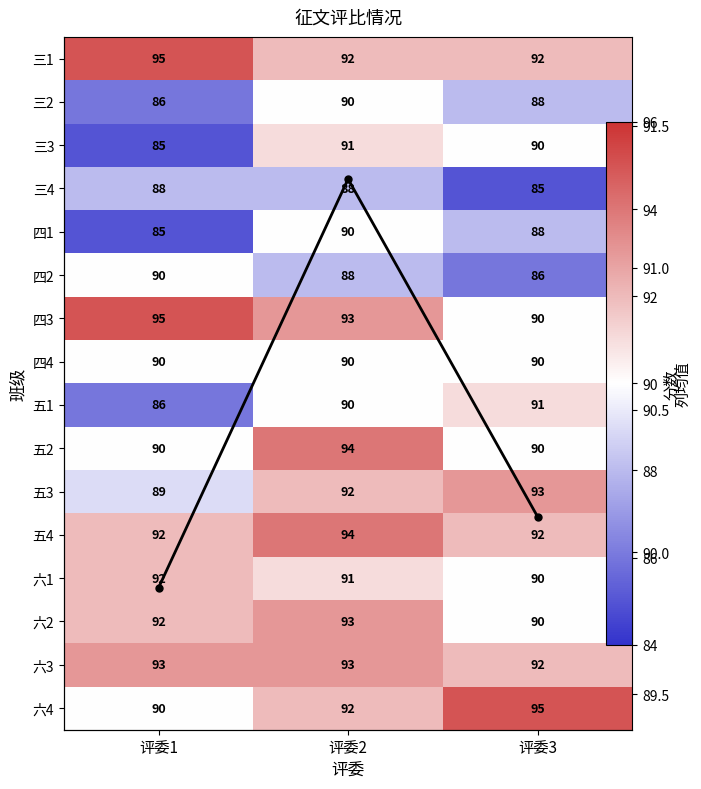

List the series in order of their peak value, highest first.

三1, 四3, 六4, 五2, 五4, 五3, 六2, 六3, 六1, 列均值, 三3, 五1, 三2, 四1, 四2, 四4, 三4